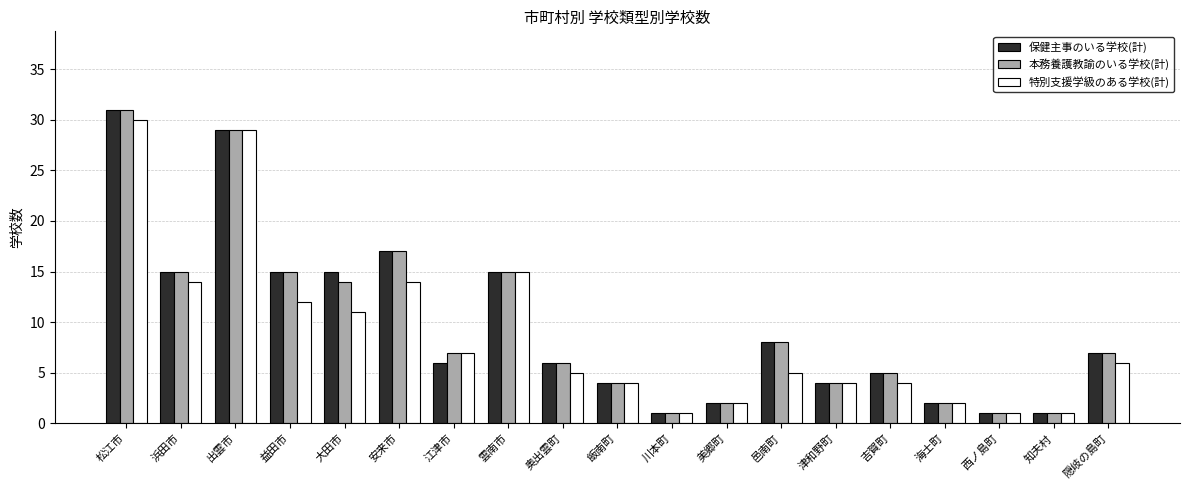

Count the number of categories in the chart.

19